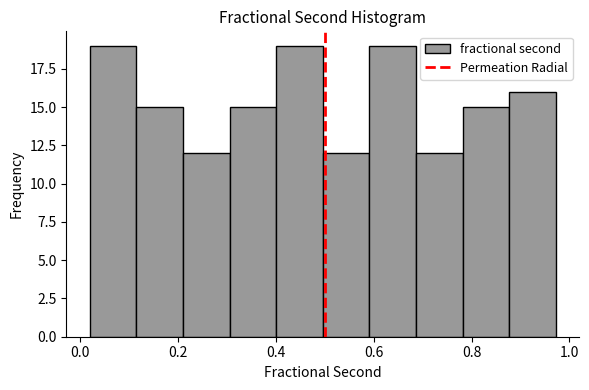

How tall is the bar that spans 0.88 to 0.98 on the x-axis? Neither the bar edges nor the heights are printed on the chart, so give them approximately, as read against the axes.

16